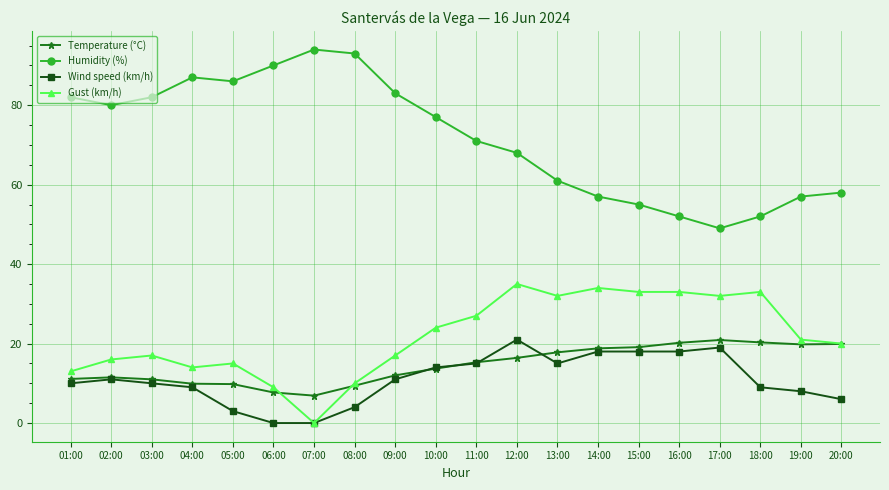

What is the spread (max minus min) of values at 06:00?

90.0